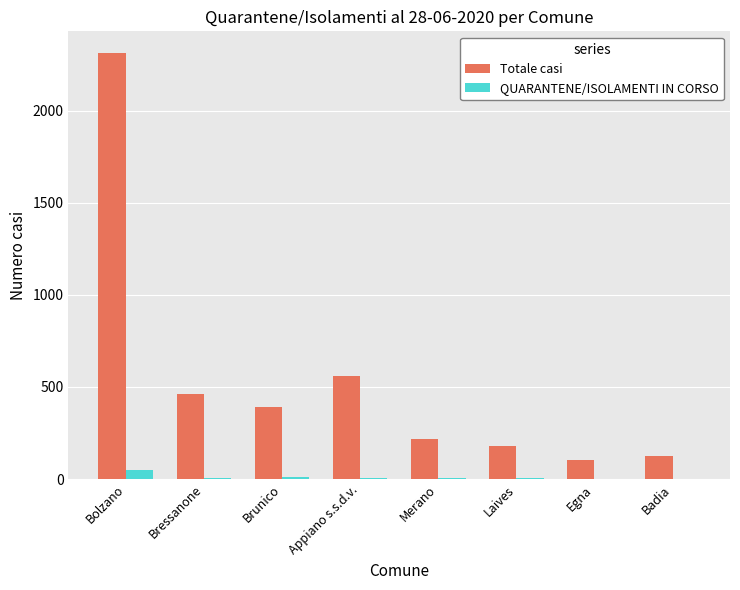

How many data points does each series have?

8